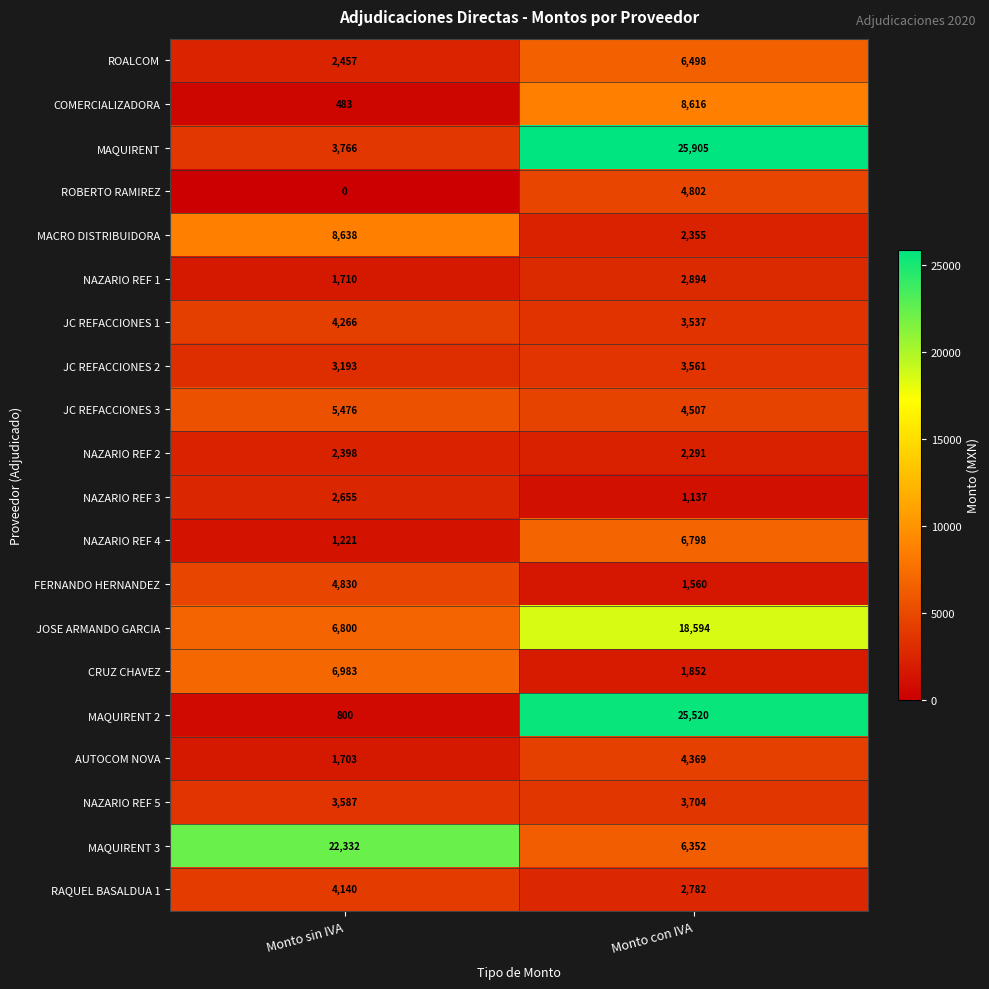

How many values in the MAQUIRENT 3 series are below 22332?

1